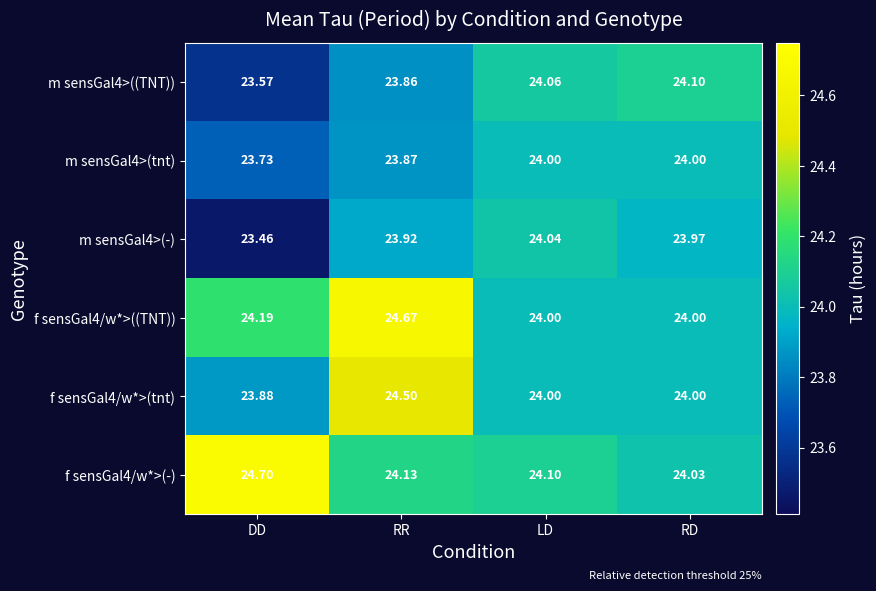

Which label corresponds to the smallest value in the chart?

DD